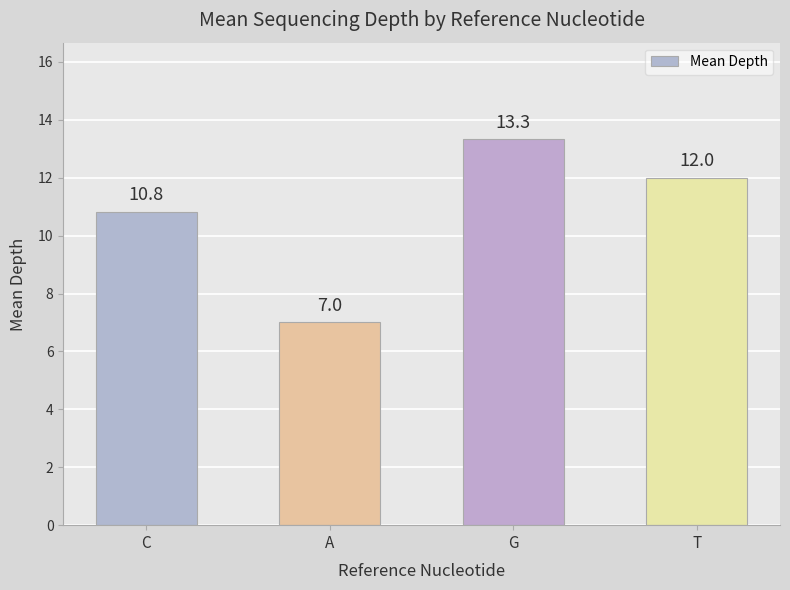

What is the sum of all values?

43.2